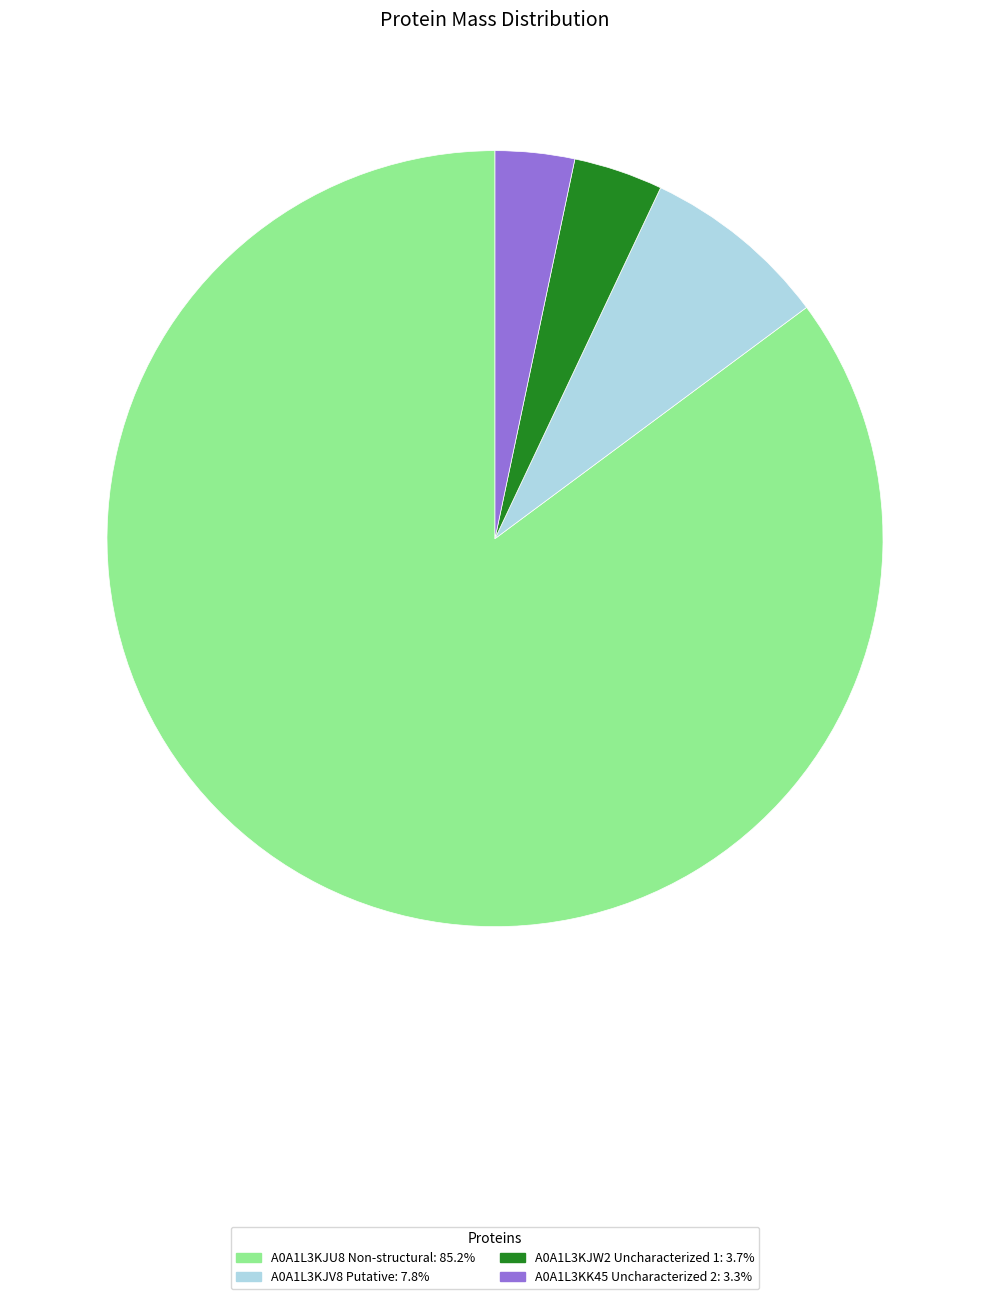

True or false: A0A1L3KJW2 Uncharacterized 1 accounts for 4% of the total.

True